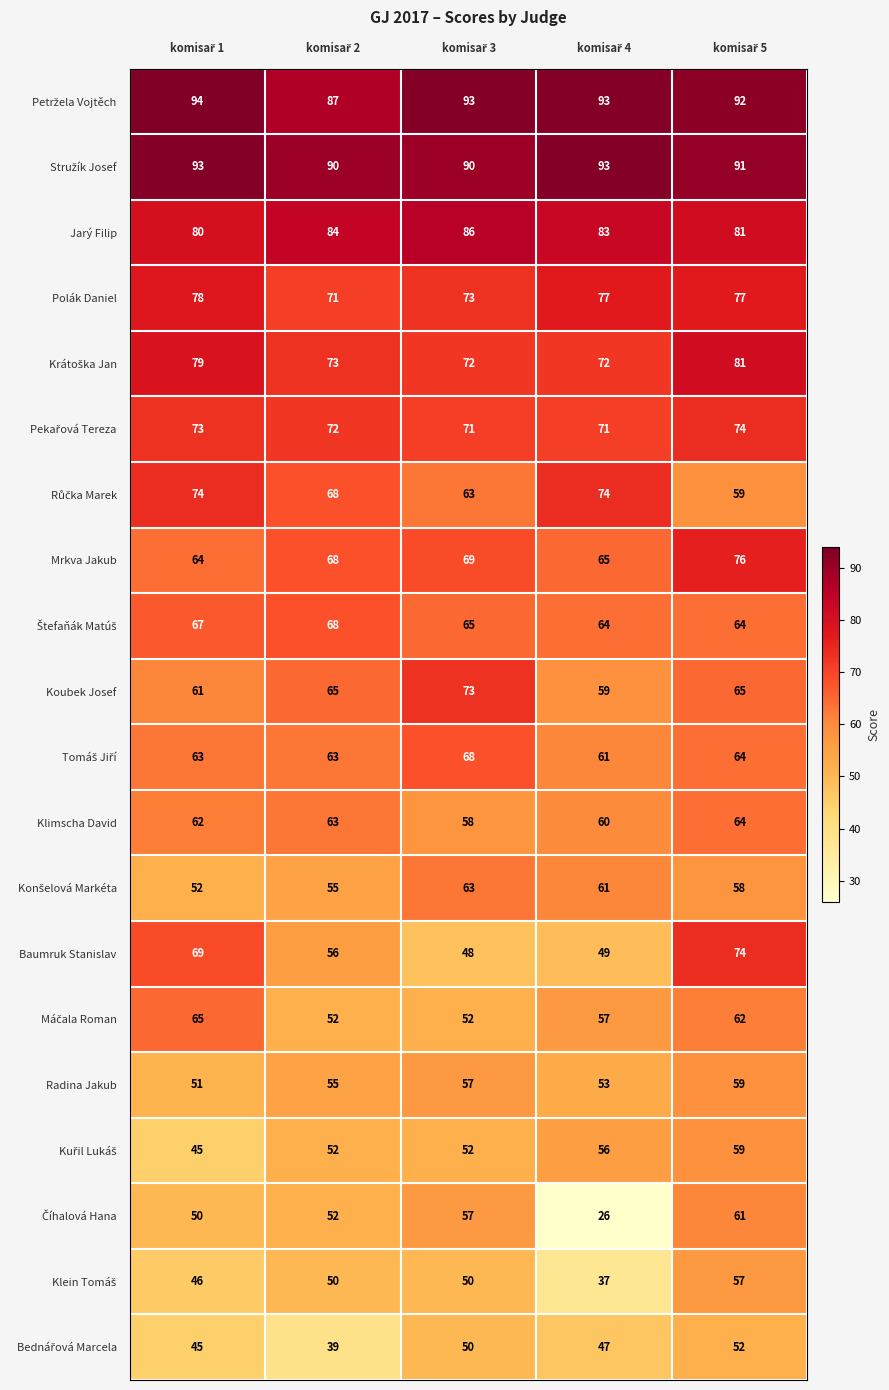

What is the smallest value displayed?

26